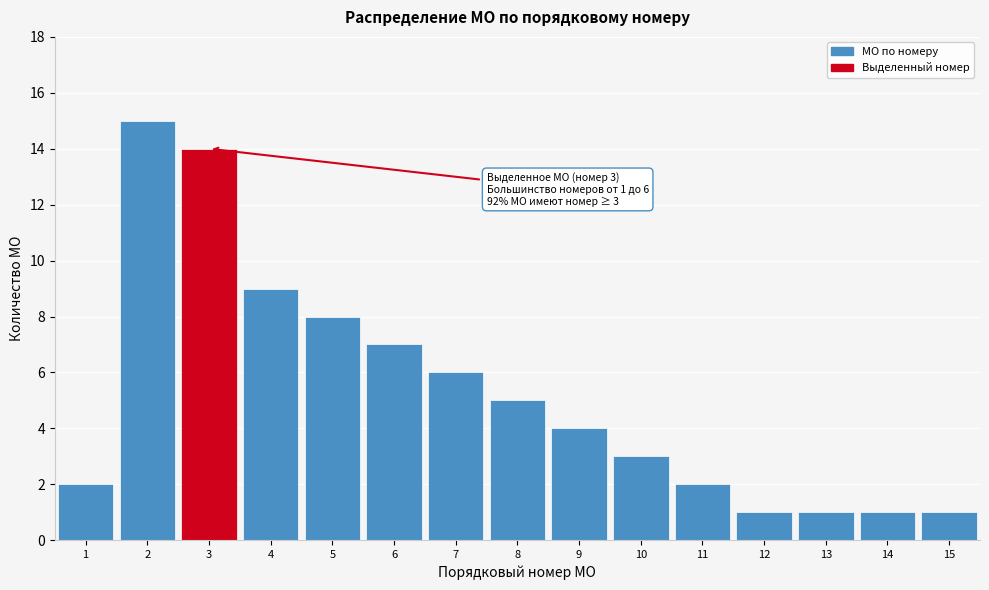

Reading left to right, what are all the values shown in this chart?

1=2	2=15	3=14	4=9	5=8	6=7	7=6	8=5	9=4	10=3	11=2	12=1	13=1	14=1	15=1